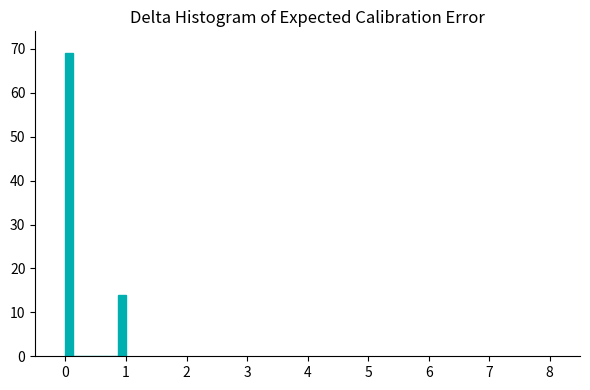

Around what value on the x-axis is the tallest bar? Give the approximate position of its centre, as read against the axis.

0.1